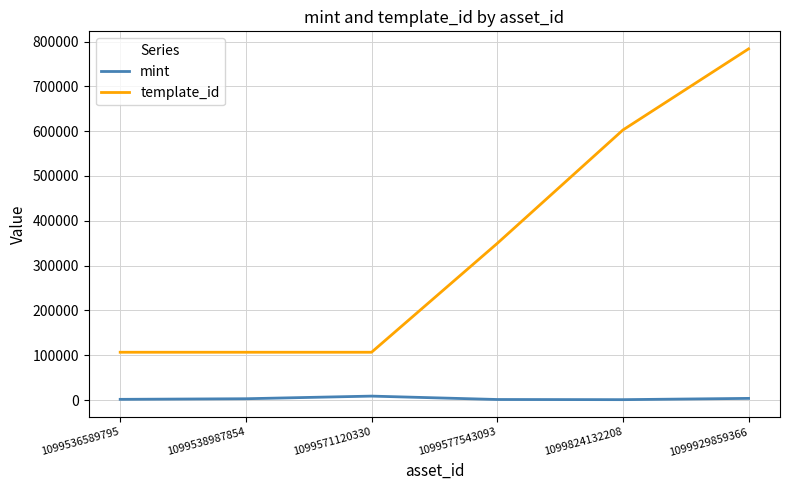

What is the difference between the maximum and second lowest values in the template_id series?

677010